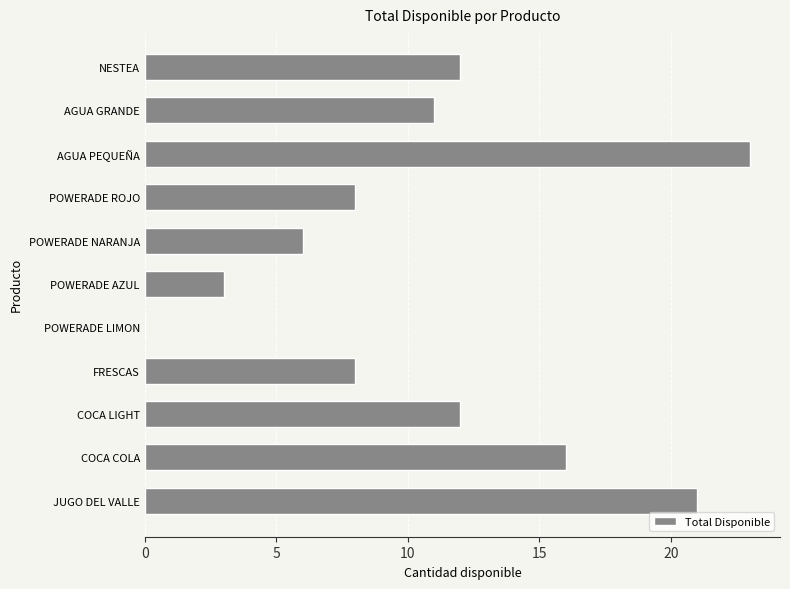

What is the approximate value at POWERADE NARANJA?

6